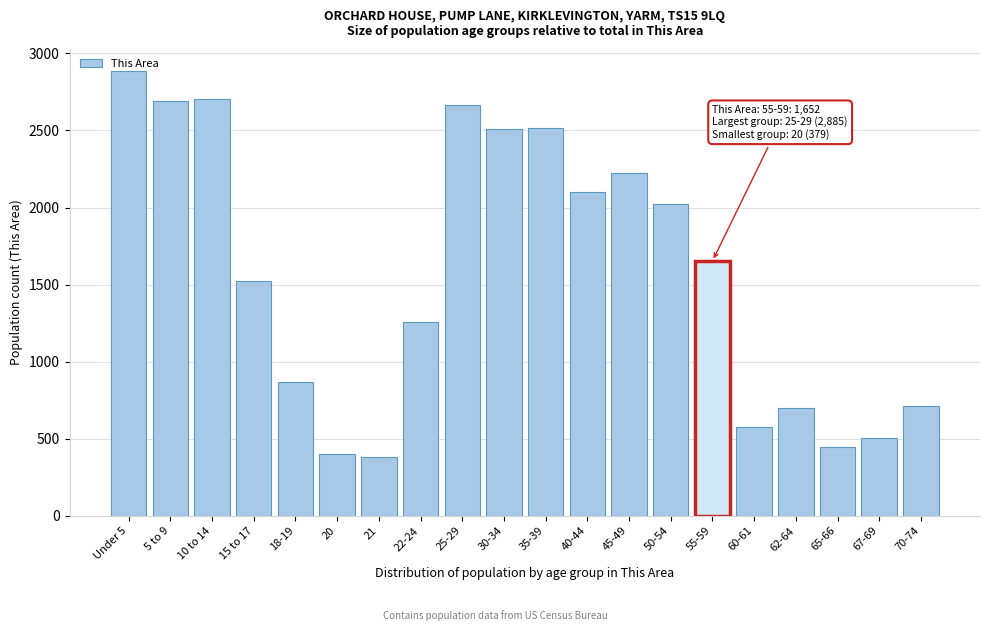

What is the change in value from 15 to 17 to 25-29?

+1141